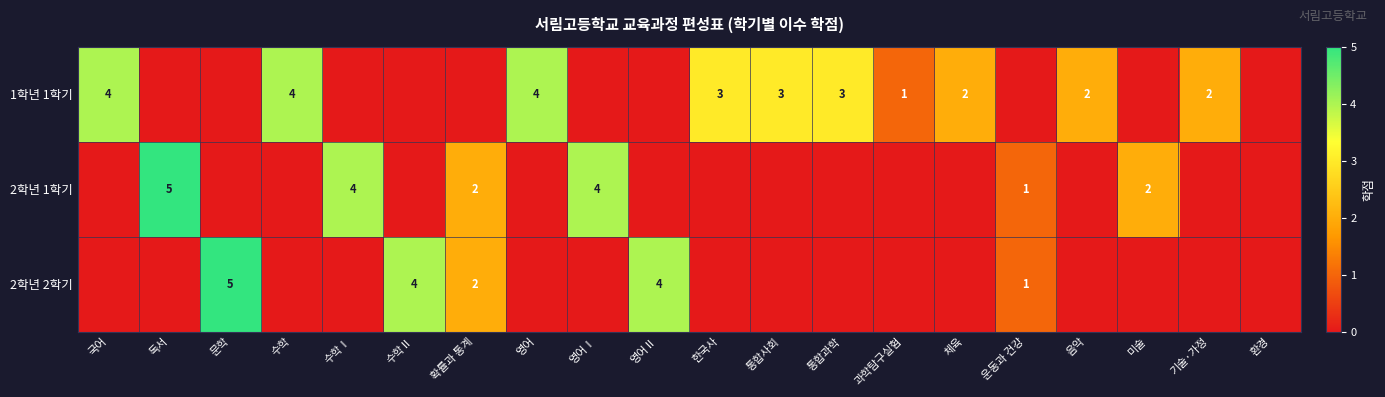

The 2학년 1학기 series shows 7 at 수학Ⅰ. True or false?

False